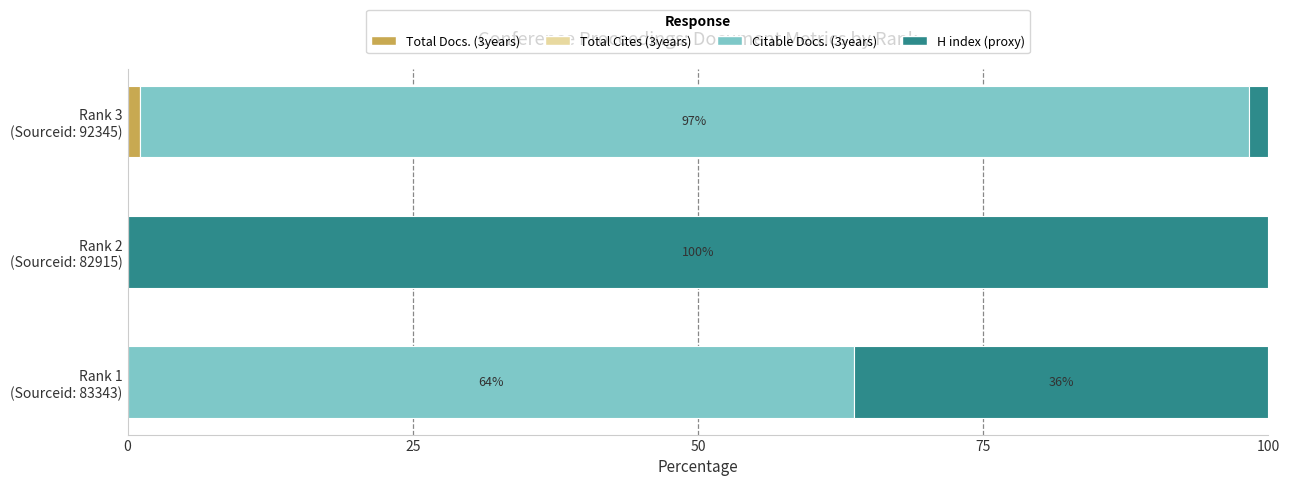

What is the sum of all Total Docs. (3years) values?

1.1